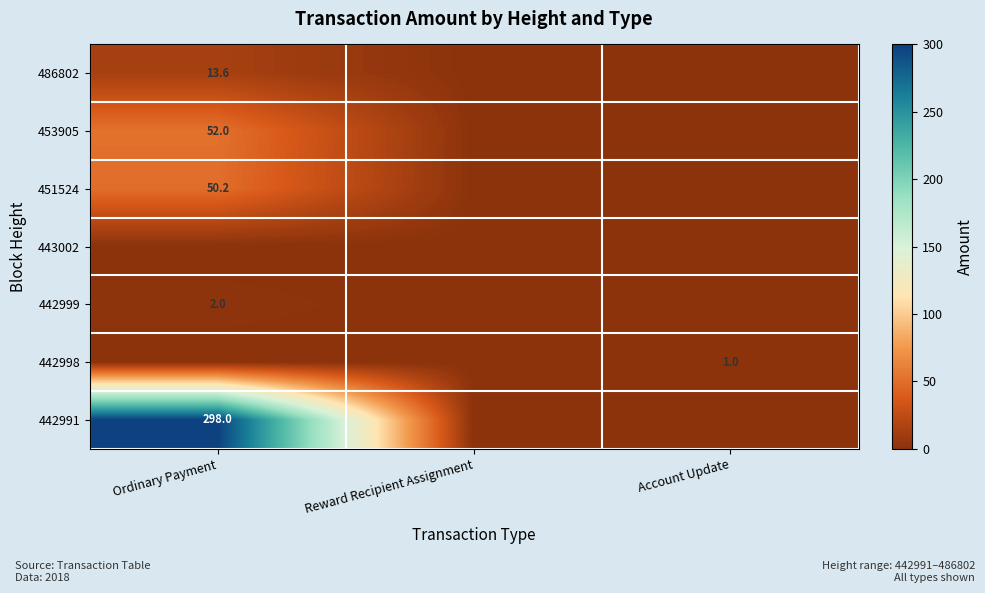

The value of 442998 at Account Update is 0.4. True or false?

False